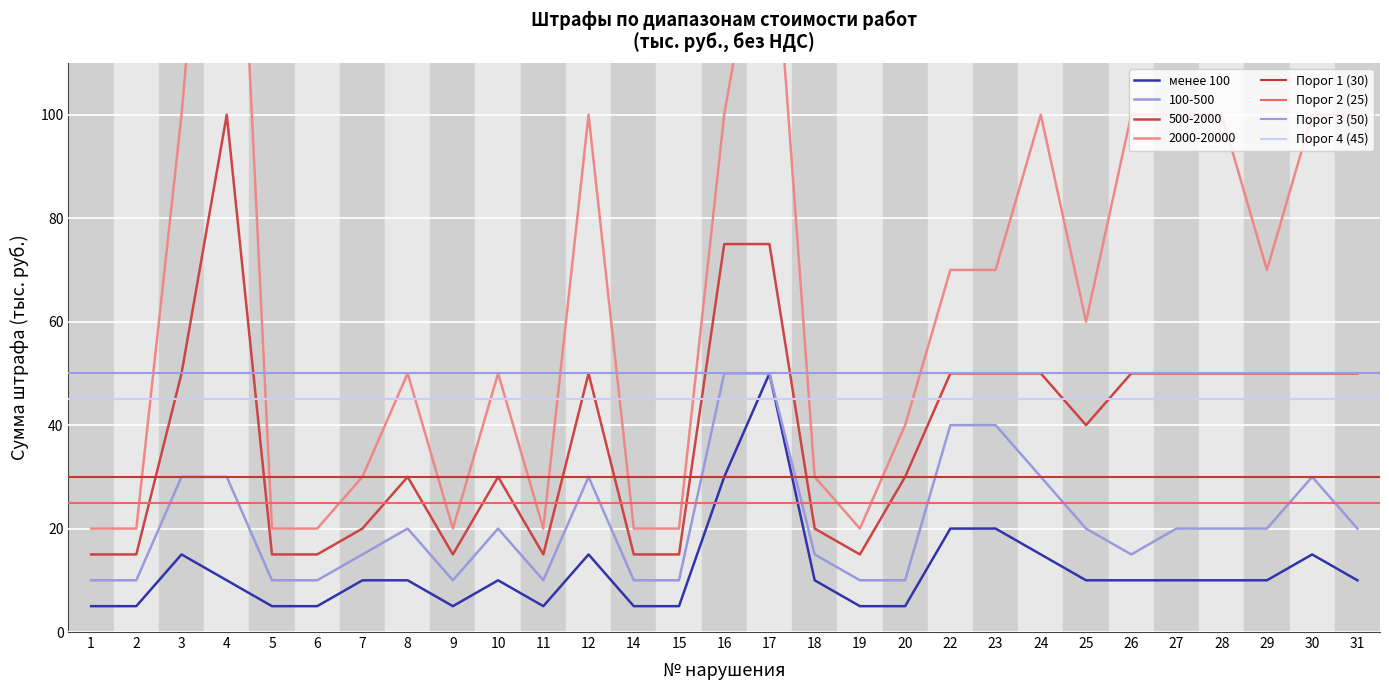

Reading left to right, list all the values displayed in this chart.

менее 100: 1=5	2=5	3=15	4=10	5=5	6=5	7=10	8=10	9=5	10=10	11=5	12=15	14=5	15=5	16=30	17=50	18=10	19=5	20=5	22=20	23=20	24=15	25=10	26=10	27=10	28=10	29=10	30=15	31=10
100-500: 1=10	2=10	3=30	4=30	5=10	6=10	7=15	8=20	9=10	10=20	11=10	12=30	14=10	15=10	16=50	17=50	18=15	19=10	20=10	22=40	23=40	24=30	25=20	26=15	27=20	28=20	29=20	30=30	31=20
500-2000: 1=15	2=15	3=50	4=100	5=15	6=15	7=20	8=30	9=15	10=30	11=15	12=50	14=15	15=15	16=75	17=75	18=20	19=15	20=30	22=50	23=50	24=50	25=40	26=50	27=50	28=50	29=50	30=50	31=50
2000-20000: 1=20	2=20	3=100	4=200	5=20	6=20	7=30	8=50	9=20	10=50	11=20	12=100	14=20	15=20	16=100	17=150	18=30	19=20	20=40	22=70	23=70	24=100	25=60	26=100	27=100	28=100	29=70	30=100	31=100